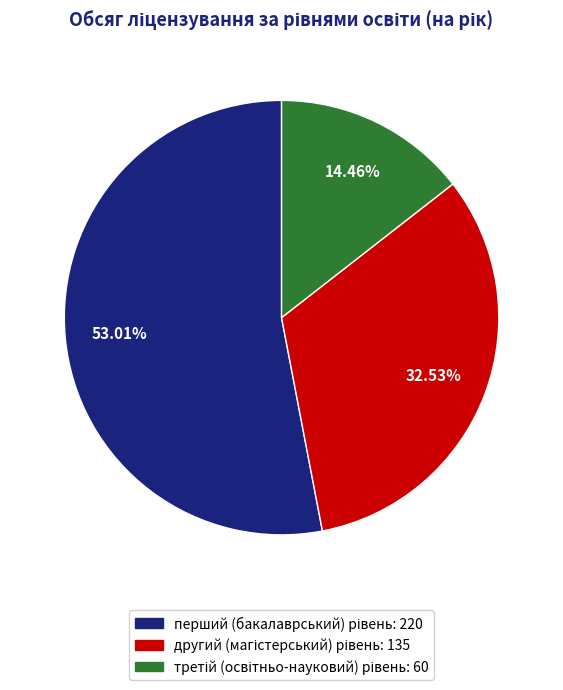

To the nearest percent, what is the average slice percentage?

33%